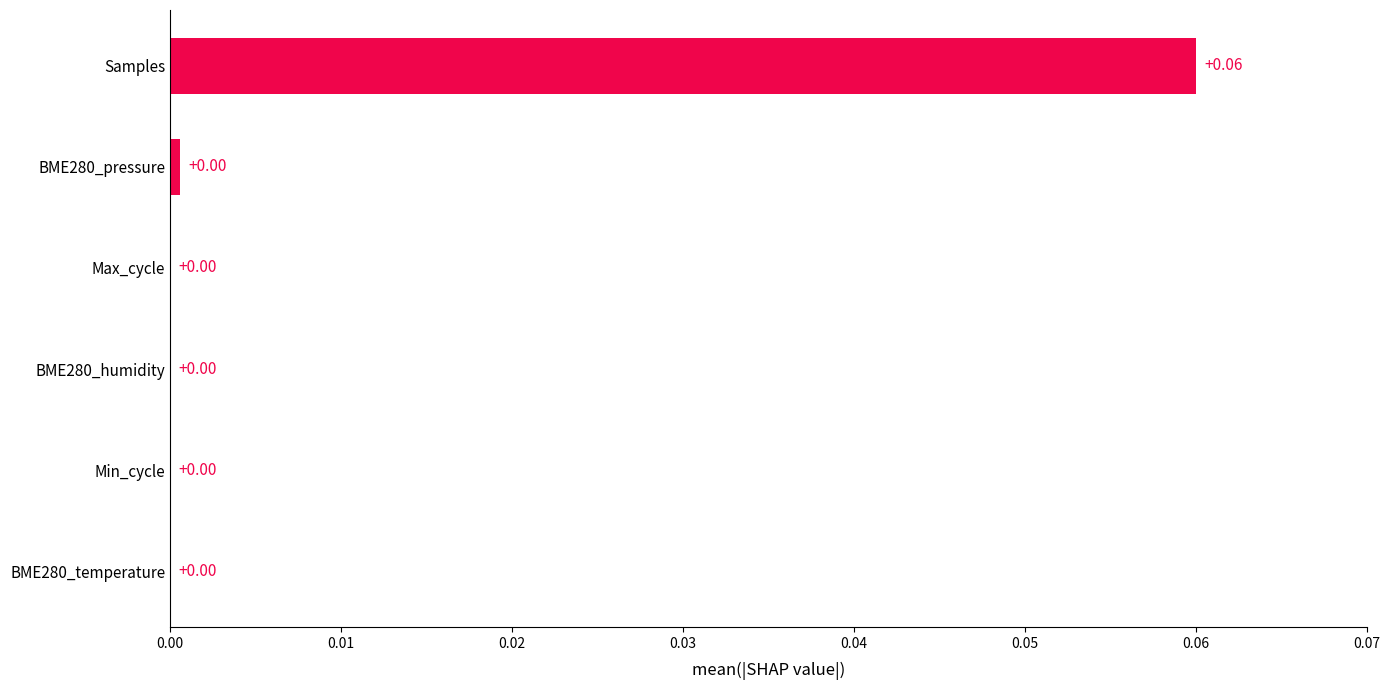

Are the bars horizontal?

Yes